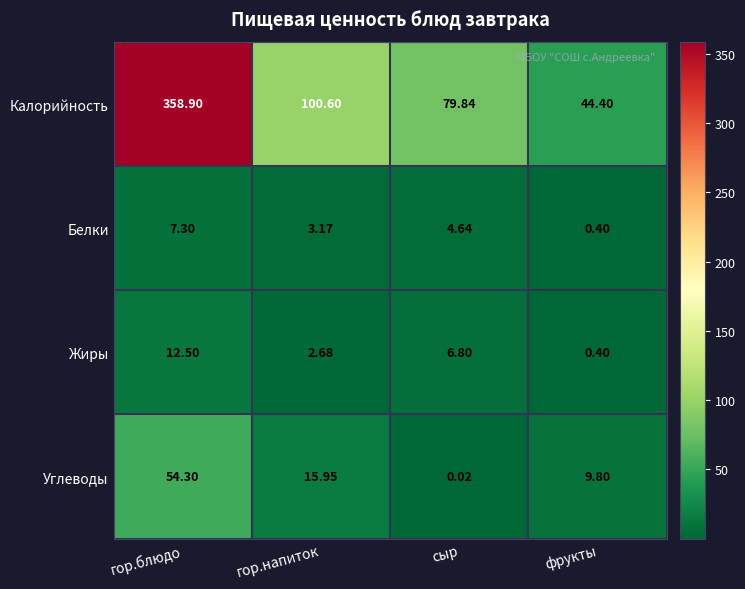

Is the value of Белки at гор.напиток greater than the value of Калорийность at сыр?

No